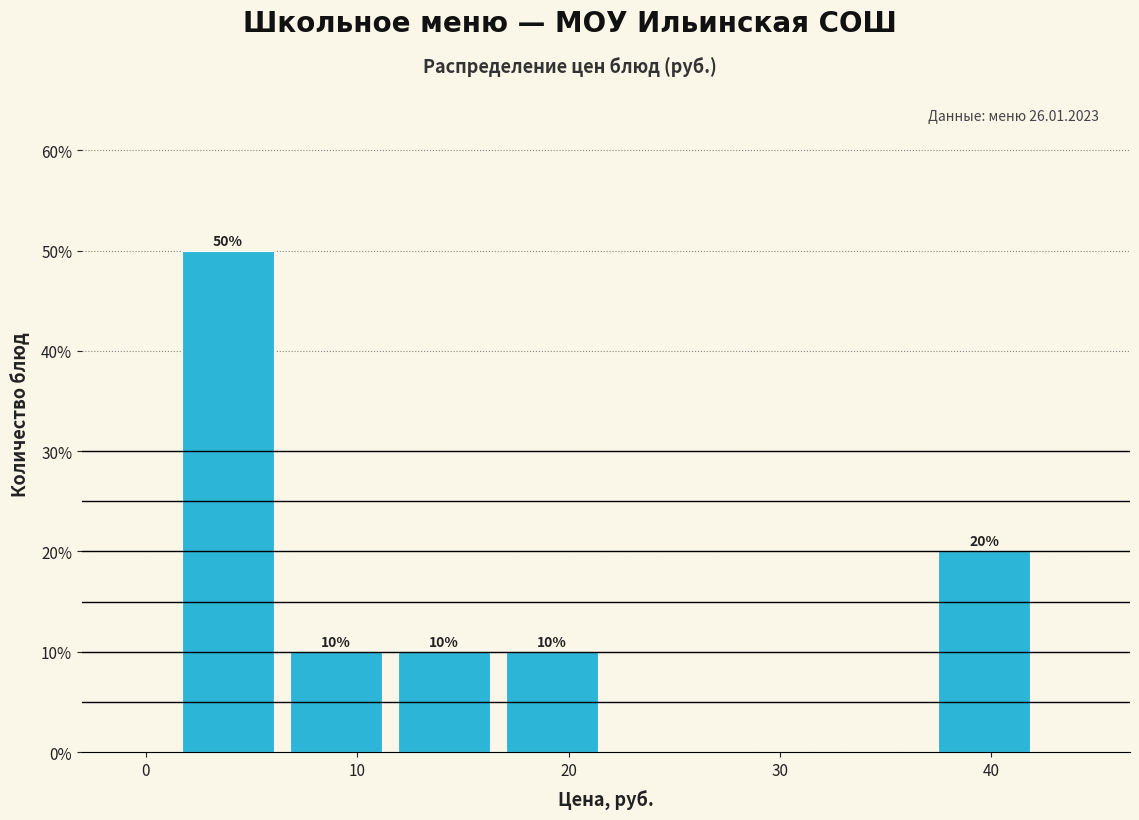

Which range on the x-axis has the tallest bar?

1 to 6